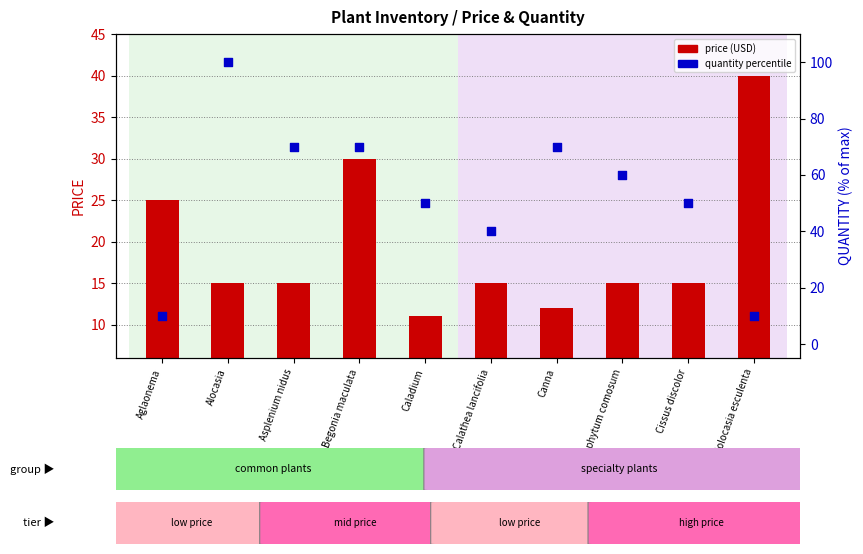

Which series reaches the maximum Y coordinate?

quantity percentile